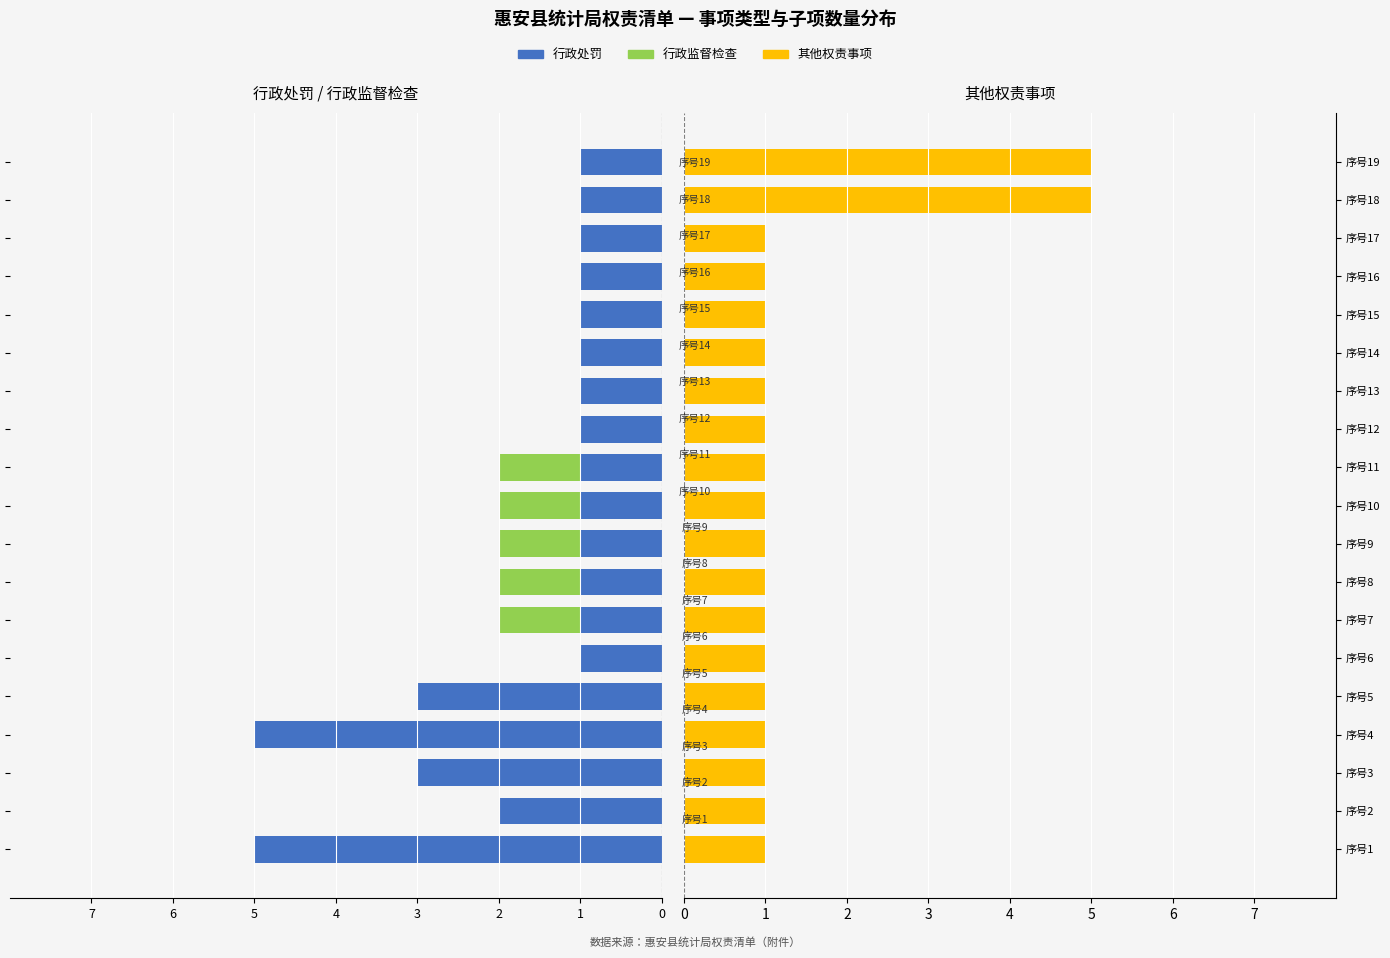

How many groups of bars are there?

19